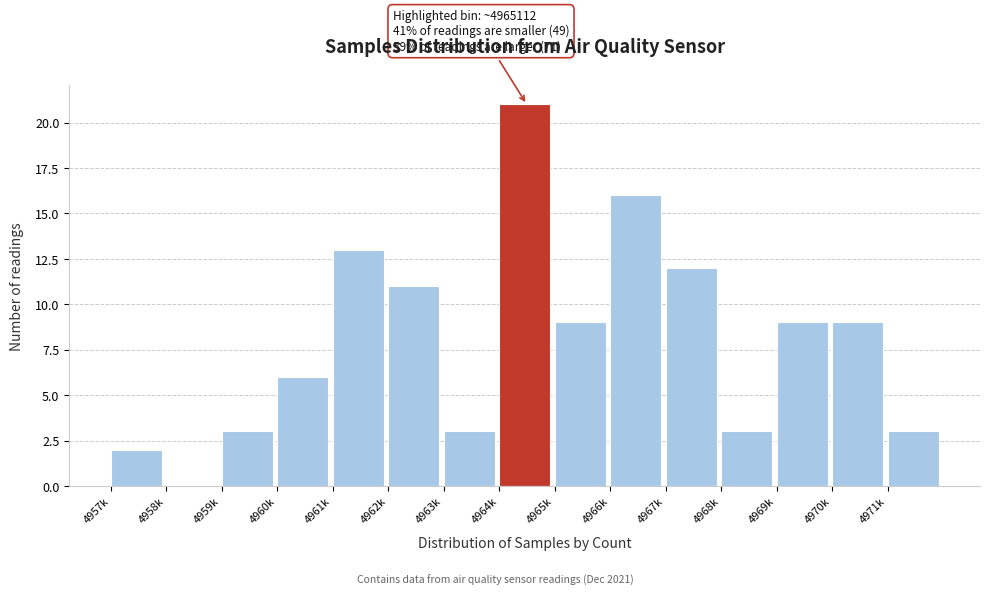

Reading right to left, extract all data points from this chart.

4971k=3	4970k=9	4969k=9	4968k=3	4967k=12	4966k=16	4965k=9	4964k=21	4963k=3	4962k=11	4961k=13	4960k=6	4959k=3	4958k=0	4957k=2